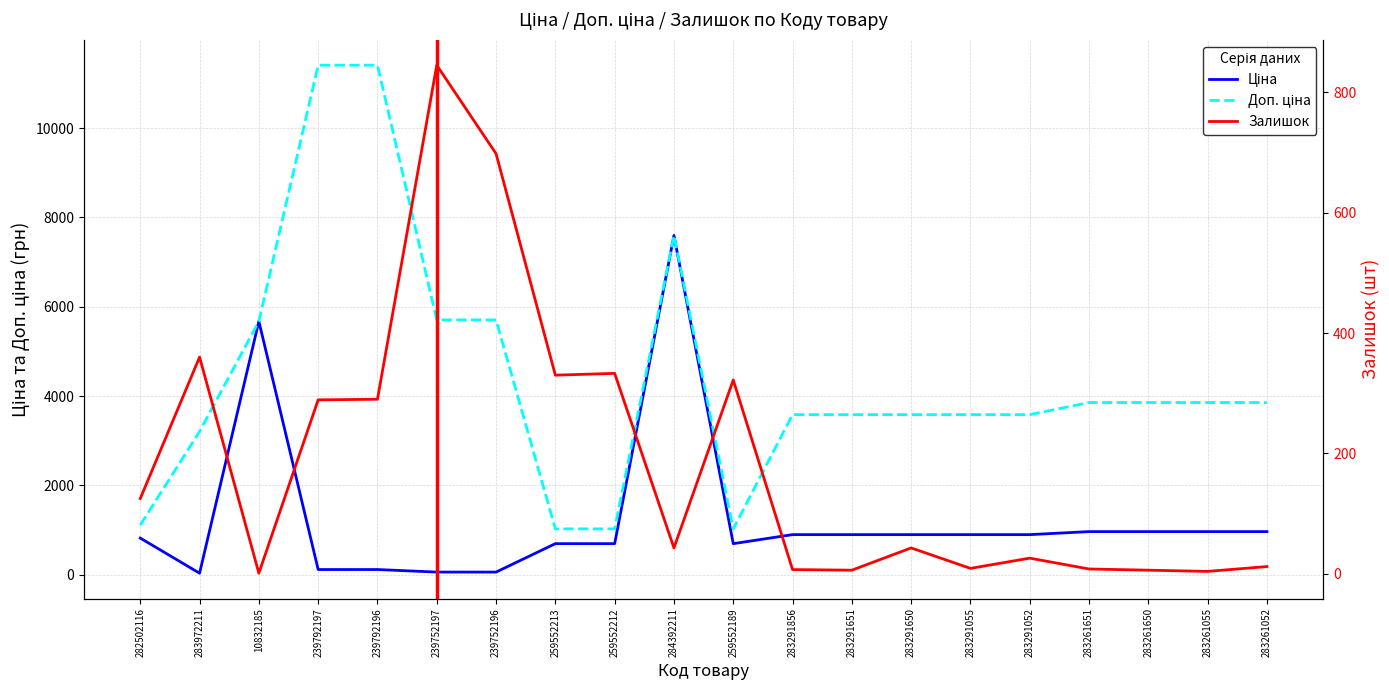

Is this an area chart (filled region under the line)?

No